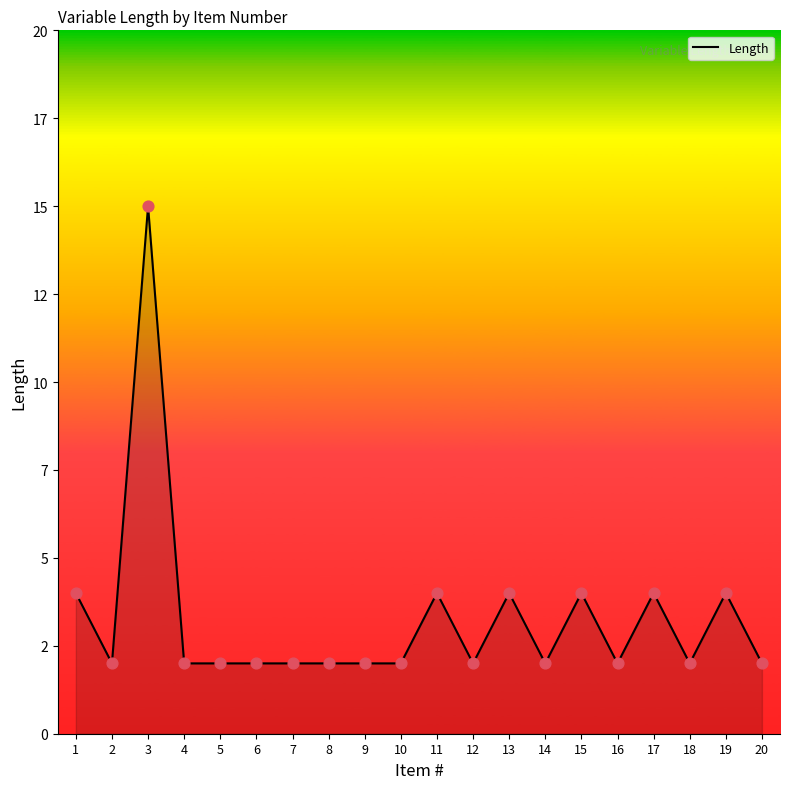

Between 9 and 5, which is larger?

9